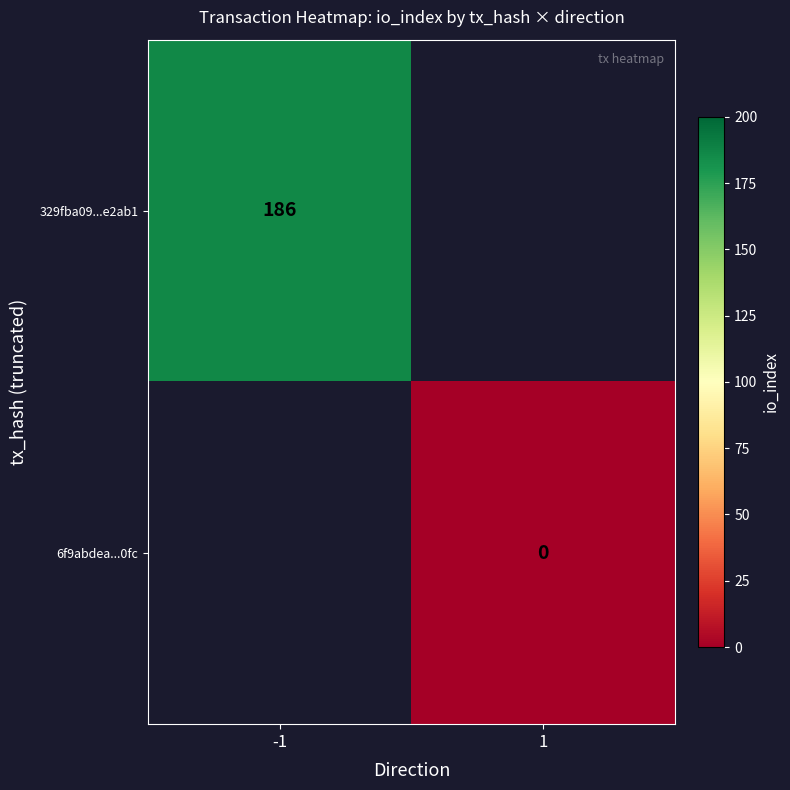

Is it true that 329fba09...e2ab1 equals 186 at -1?

True